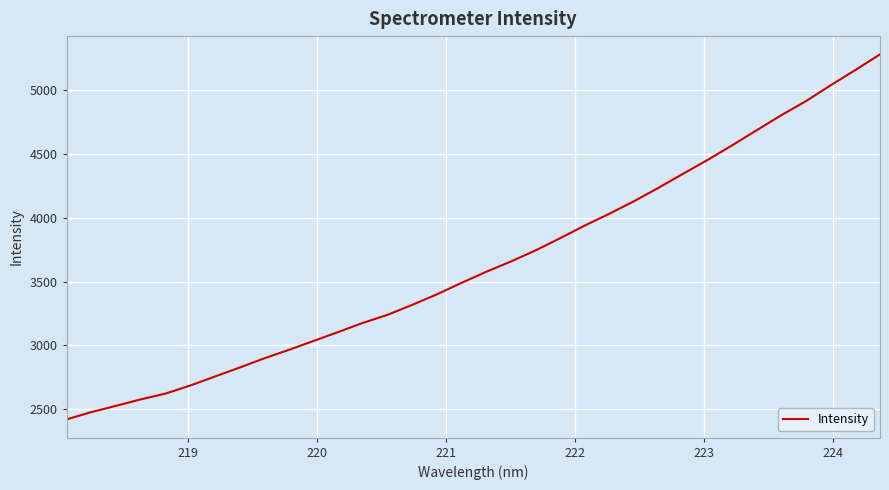

What is the difference between the maximum and minimum values?

2861.4